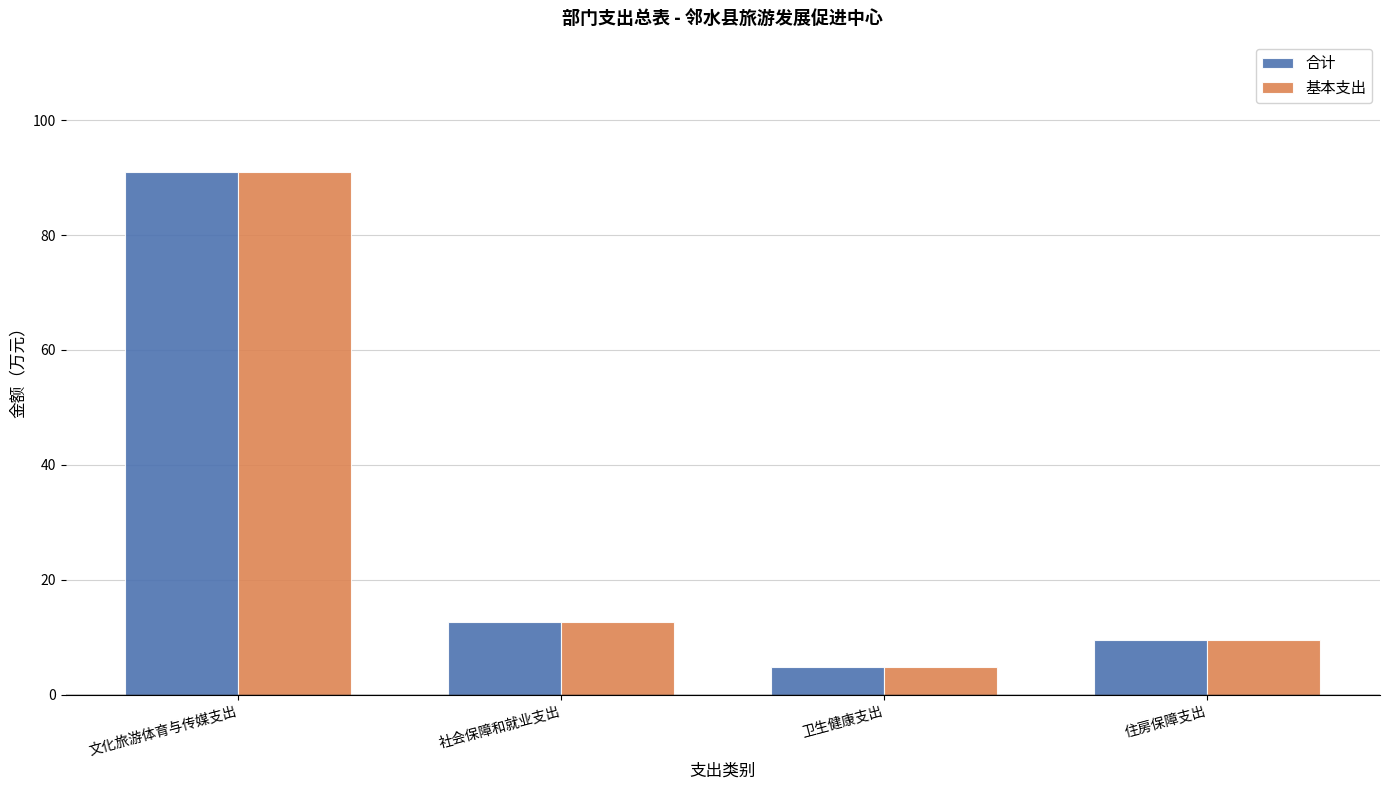

What is the difference between the 基本支出 values at 住房保障支出 and 社会保障和就业支出?

3.1